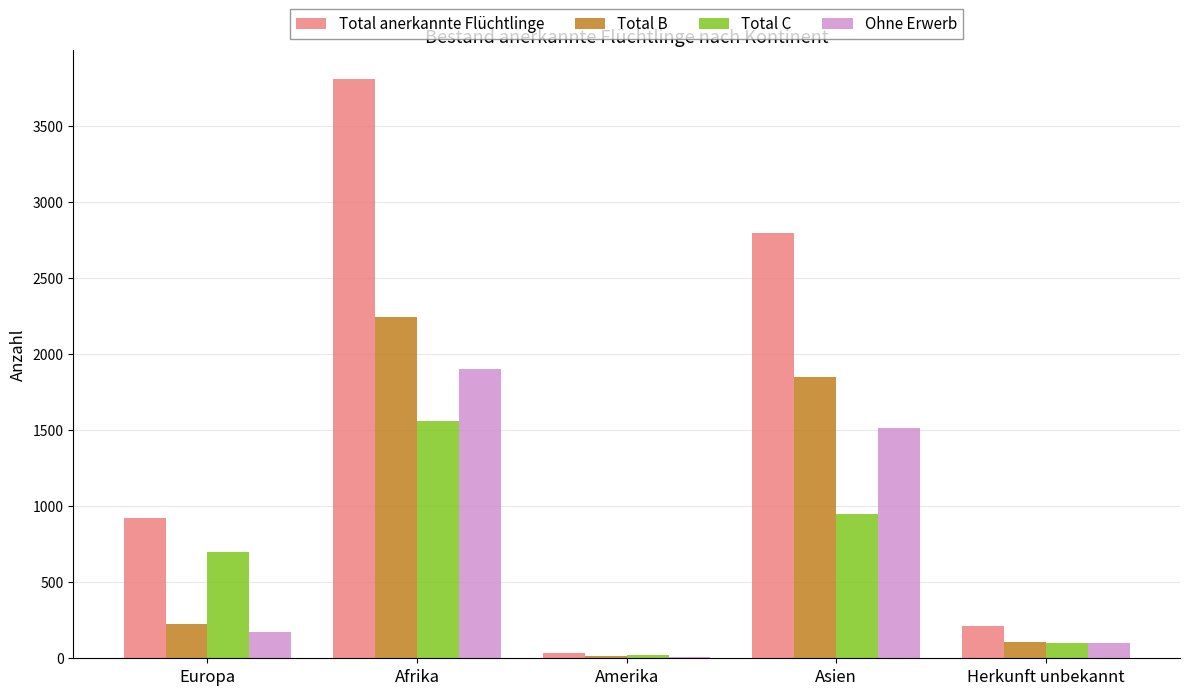

The Total B series shows 1350 at Afrika. True or false?

False